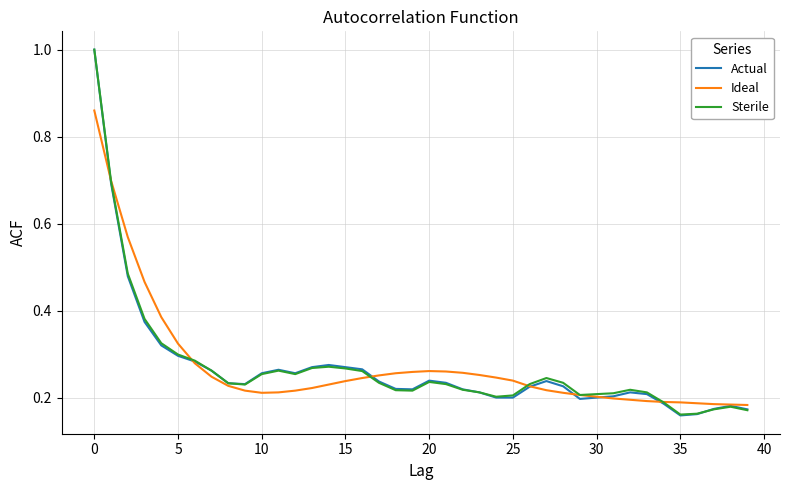

Which series ends up on top after the final intersection of Sterile and Ideal?

Ideal